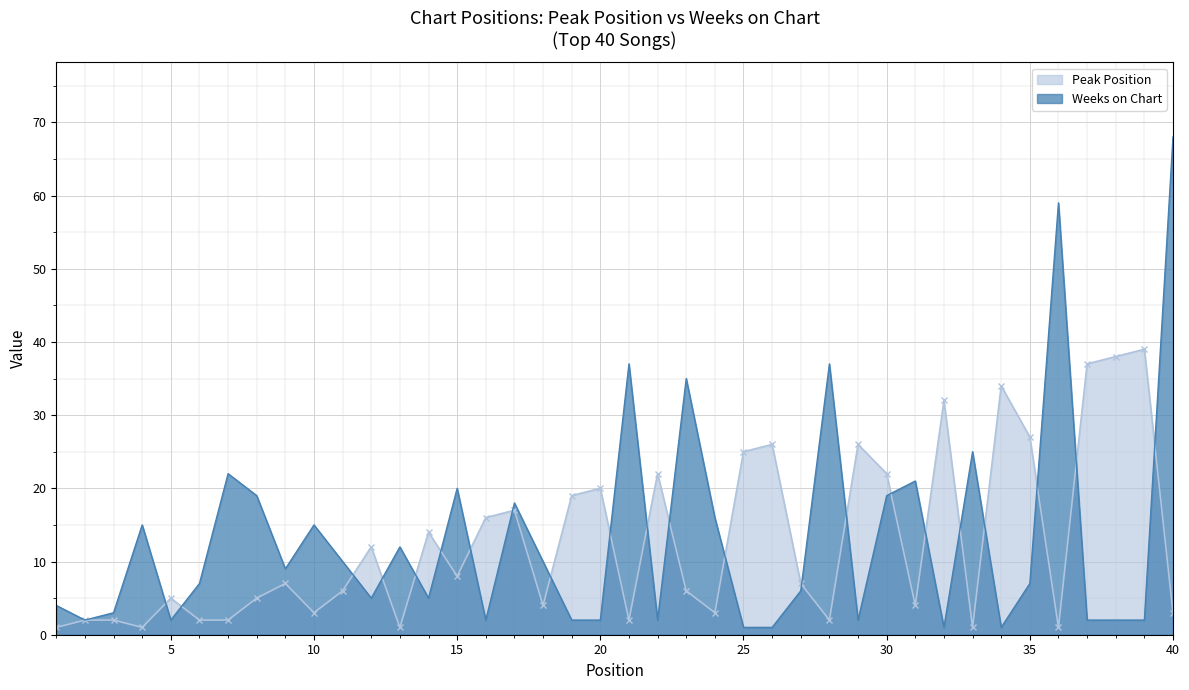

What is the difference between the highest and lowest values at 34?

33